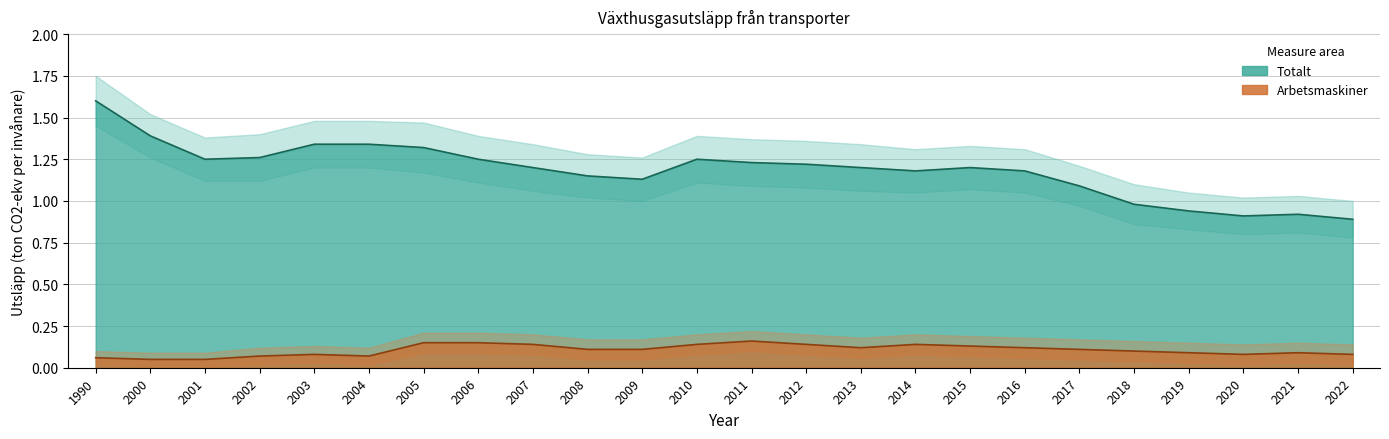

Is it true that Arbetsmaskiner_lower equals 0.0 at 2005?

False